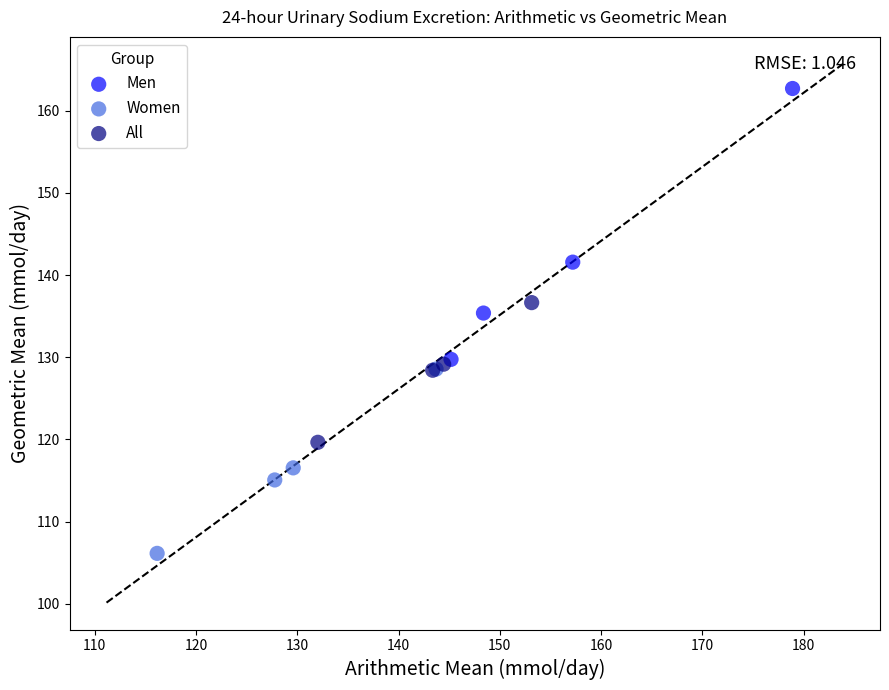

Which series reaches the minimum Y coordinate?

Women